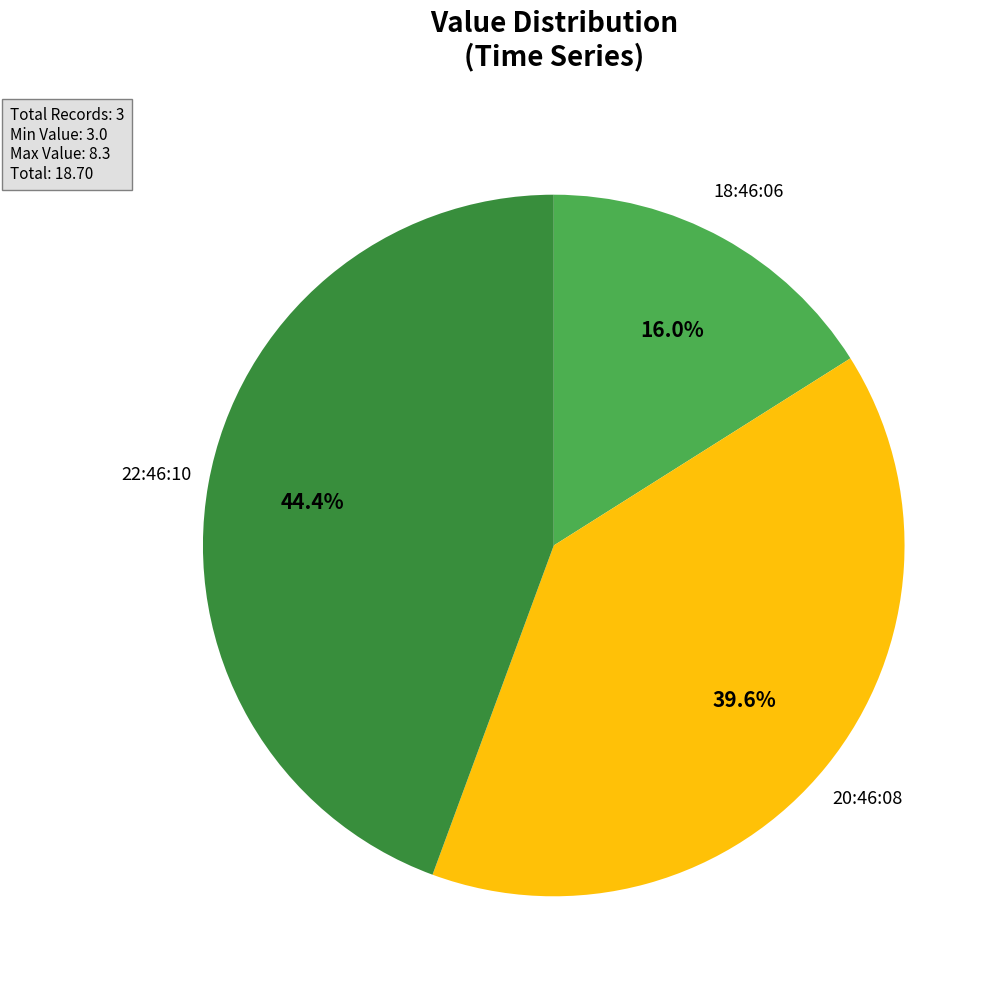

How many segments does this pie chart have?

3